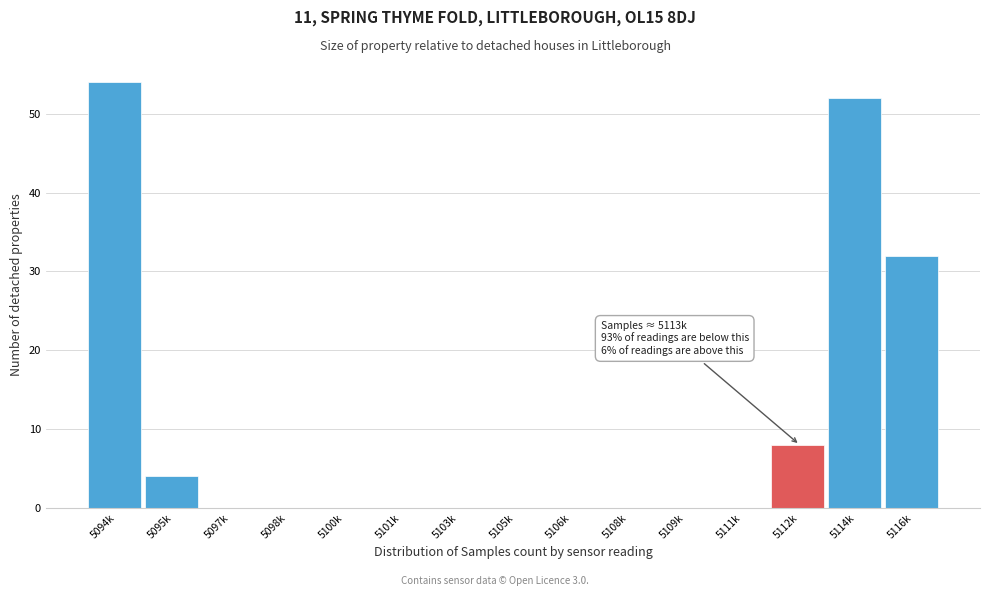

Reading left to right, extract all data points from this chart.

5094k=54	5095k=4	5097k=0	5098k=0	5100k=0	5101k=0	5103k=0	5105k=0	5106k=0	5108k=0	5109k=0	5111k=0	5112k=8	5114k=52	5116k=32